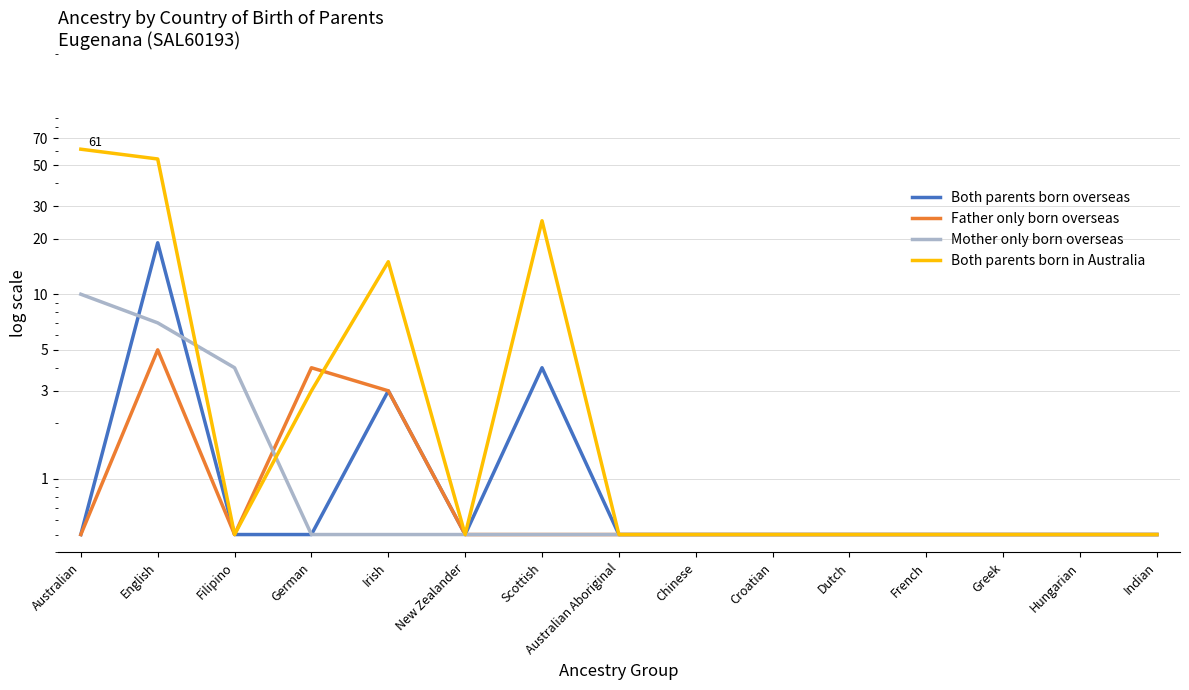

At which label does Father only born overseas reach its minimum?

Australian